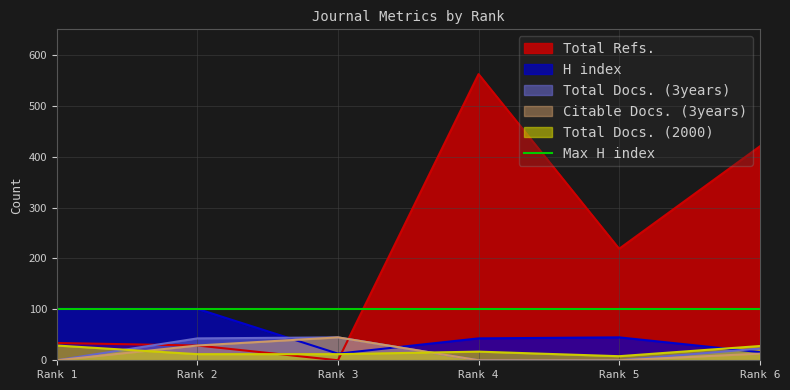

Is the value of H index at Rank 1 greater than the value of Citable Docs. (3years) at Rank 4?

Yes